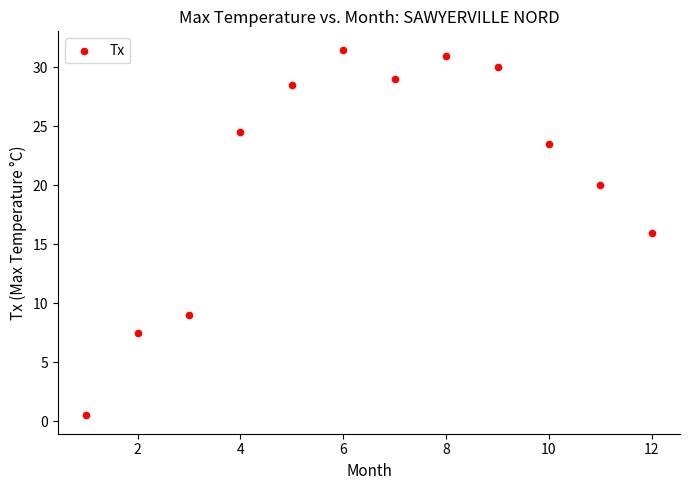

What is the average X value?

6.5